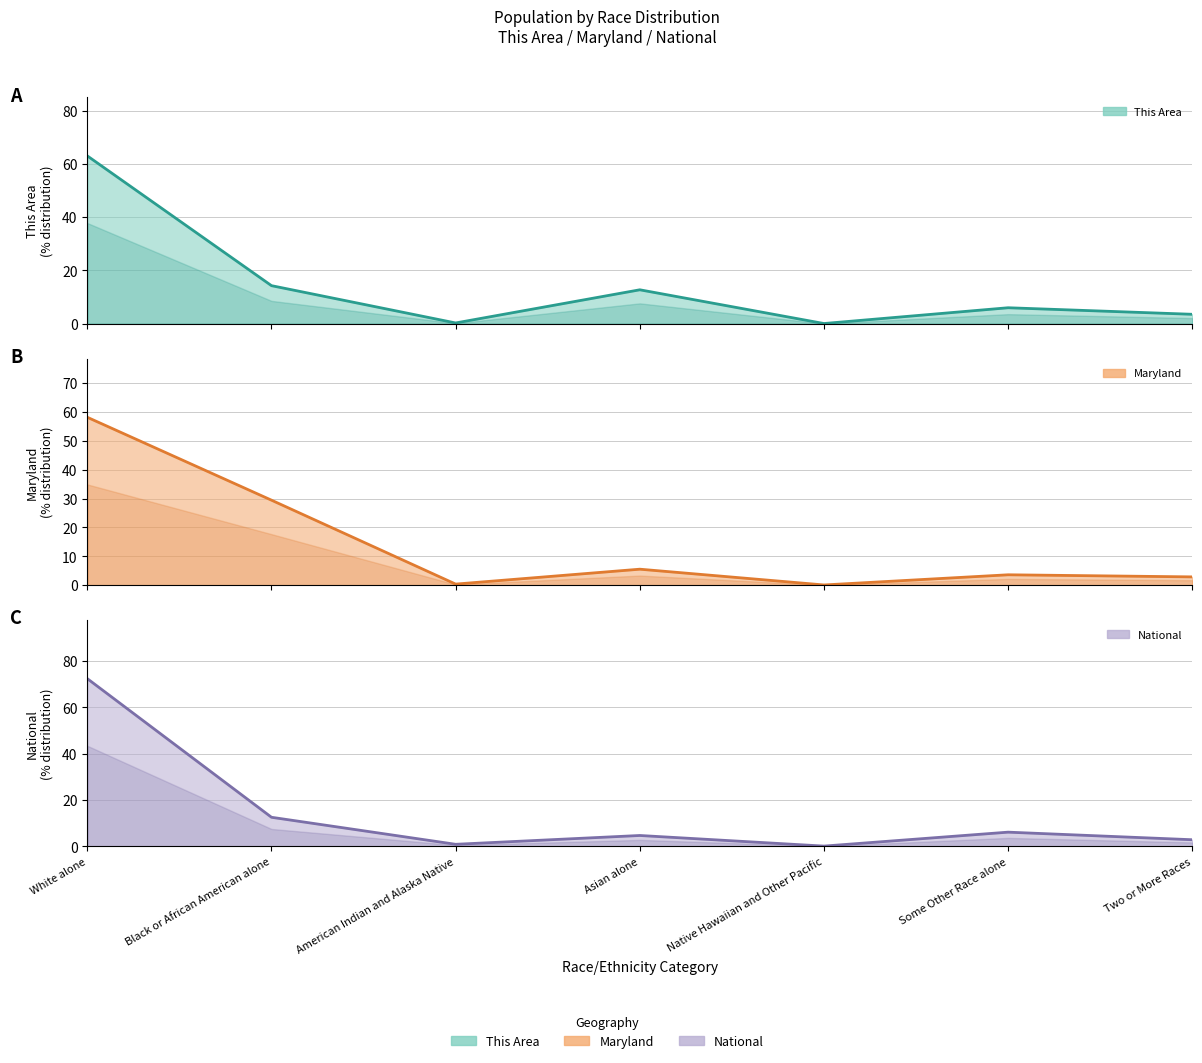

What is the difference between the second highest and minimum values in the This Area series?

14.2